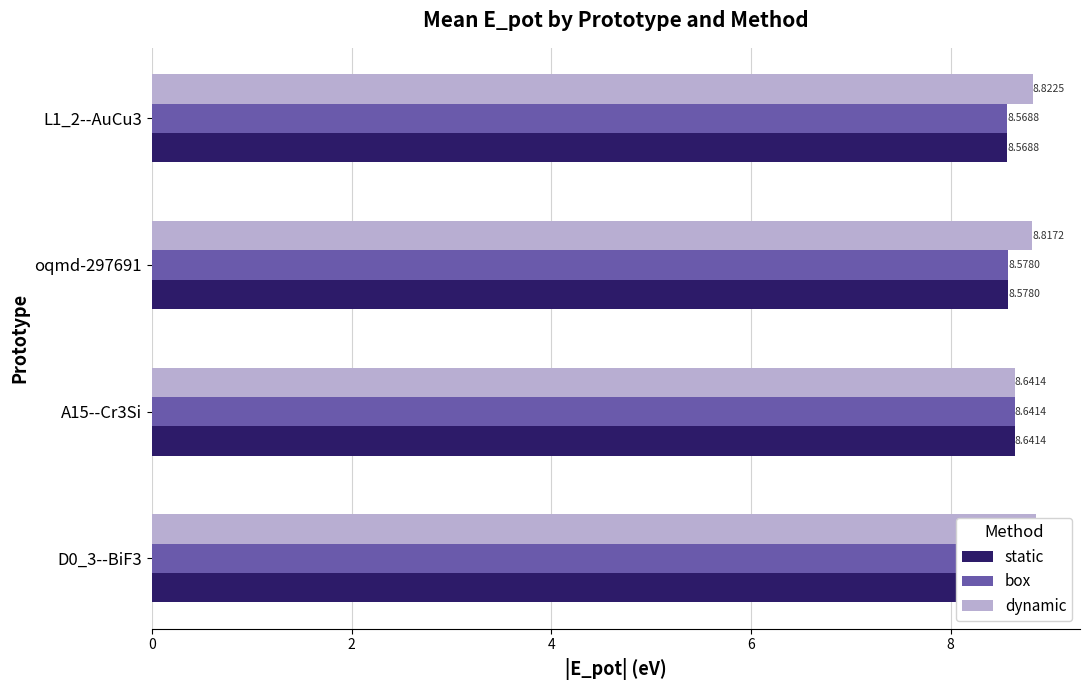

What is the sum of the box values at D0_3--BiF3 and L1_2--AuCu3?

17.4